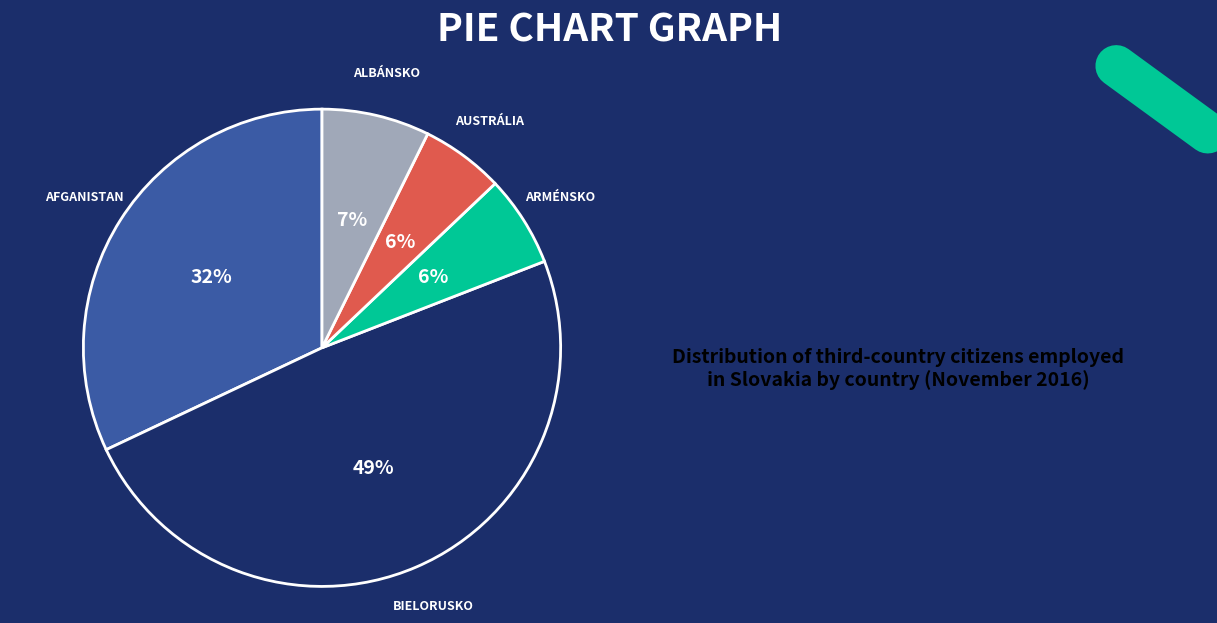

Does any single category account for the majority?

No